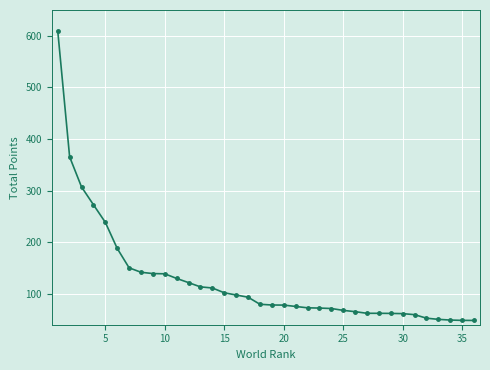

What is the value of the 3rd point from the left?

307.1